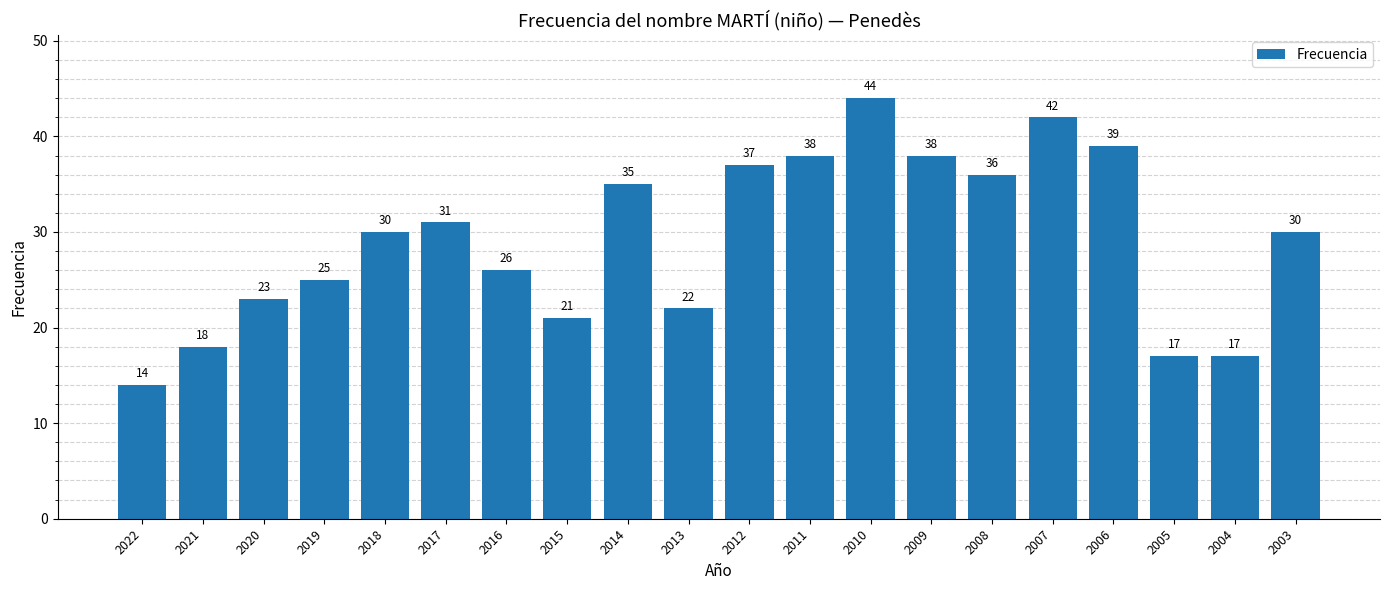

What is the minimum value shown in the chart?

14